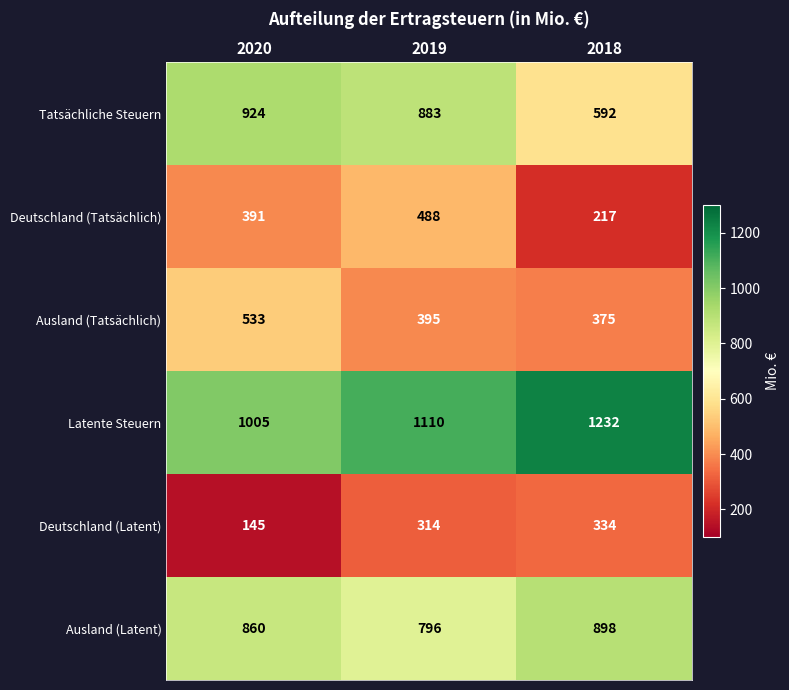

How many data points does each series have?

3